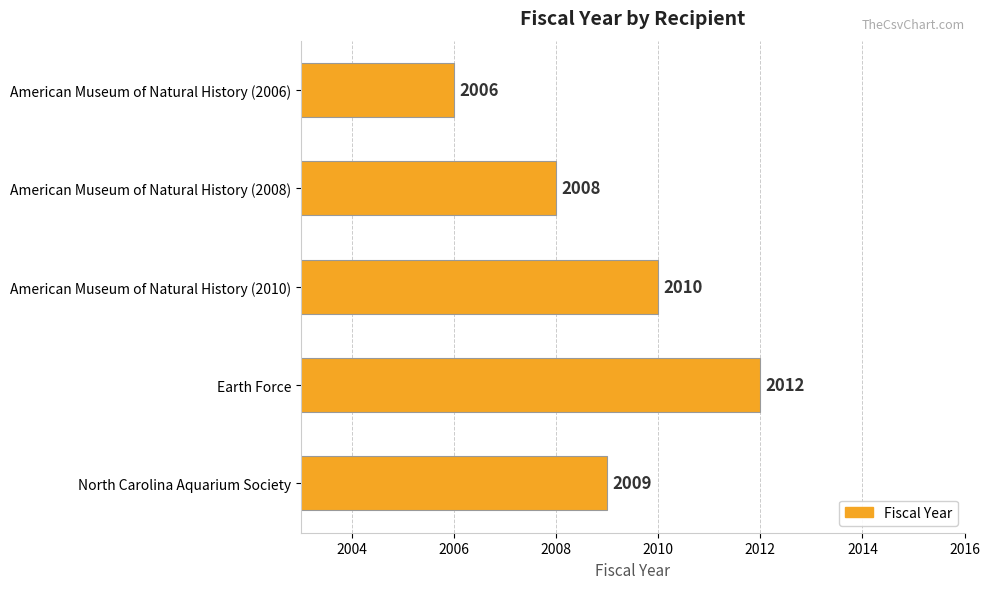

Rank the categories by value from highest to lowest.

Earth Force, American Museum of Natural History (2010), North Carolina Aquarium Society, American Museum of Natural History (2008), American Museum of Natural History (2006)